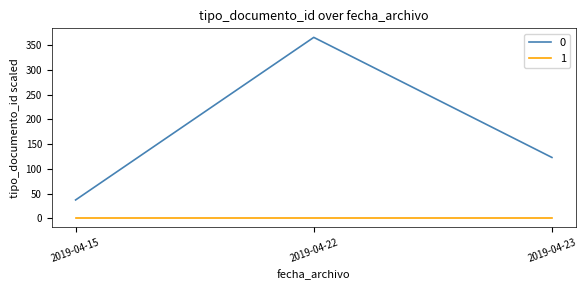

What is the maximum value shown in the chart?

366